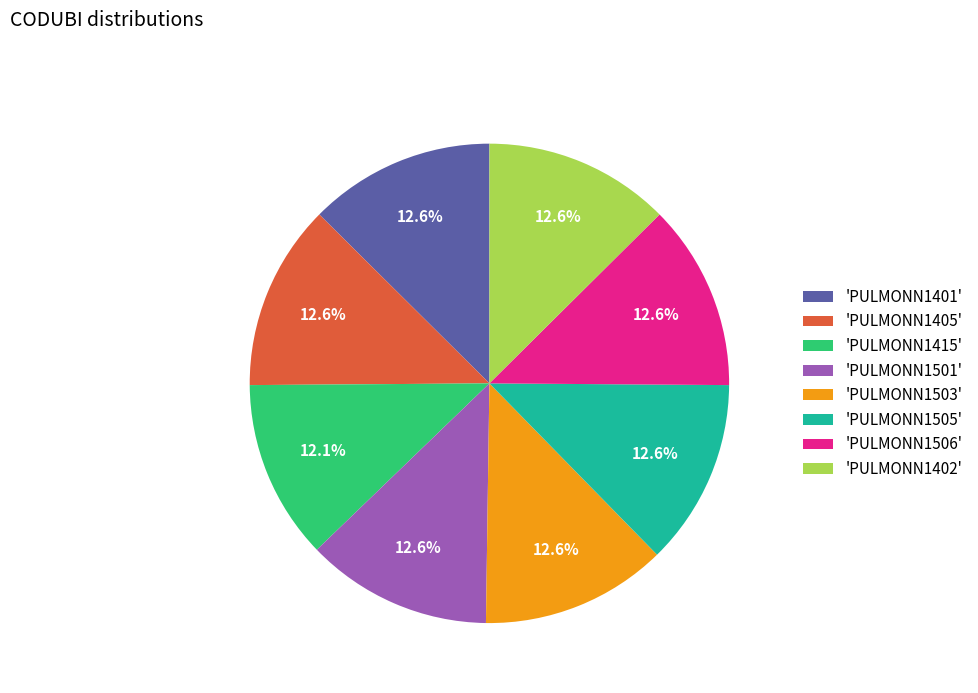

Does any single category account for the majority?

No